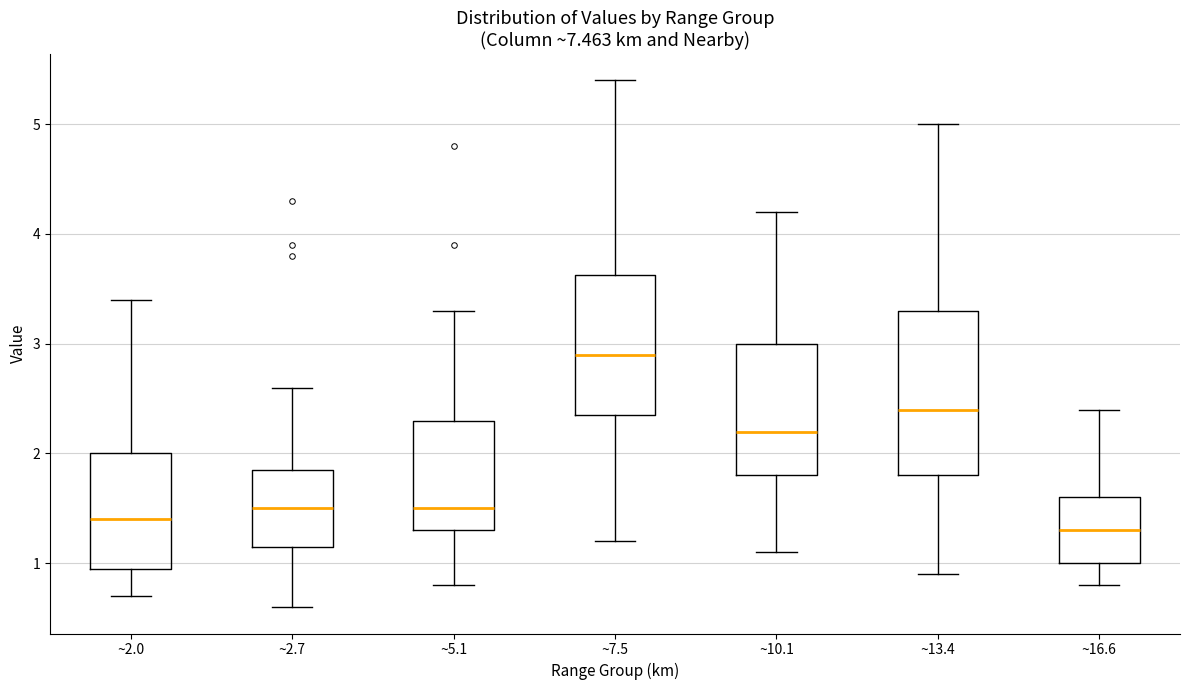

Reading left to right, transcribe this box plot: for each box, give where its median line is, the range the box spans, and where its two whiskers end, as read against the y-axis. The values are not printed on the chart, so give them approximately, as read against the axis.

~2.0: median 1.4, box 1.0 to 2.0, whiskers 0.7 to 3.4
~2.7: median 1.5, box 1.2 to 1.9, whiskers 0.6 to 2.6
~5.1: median 1.5, box 1.3 to 2.3, whiskers 0.8 to 3.3
~7.5: median 2.9, box 2.4 to 3.6, whiskers 1.2 to 5.4
~10.1: median 2.2, box 1.8 to 3.0, whiskers 1.1 to 4.2
~13.4: median 2.4, box 1.8 to 3.3, whiskers 0.9 to 5.0
~16.6: median 1.3, box 1.0 to 1.6, whiskers 0.8 to 2.4